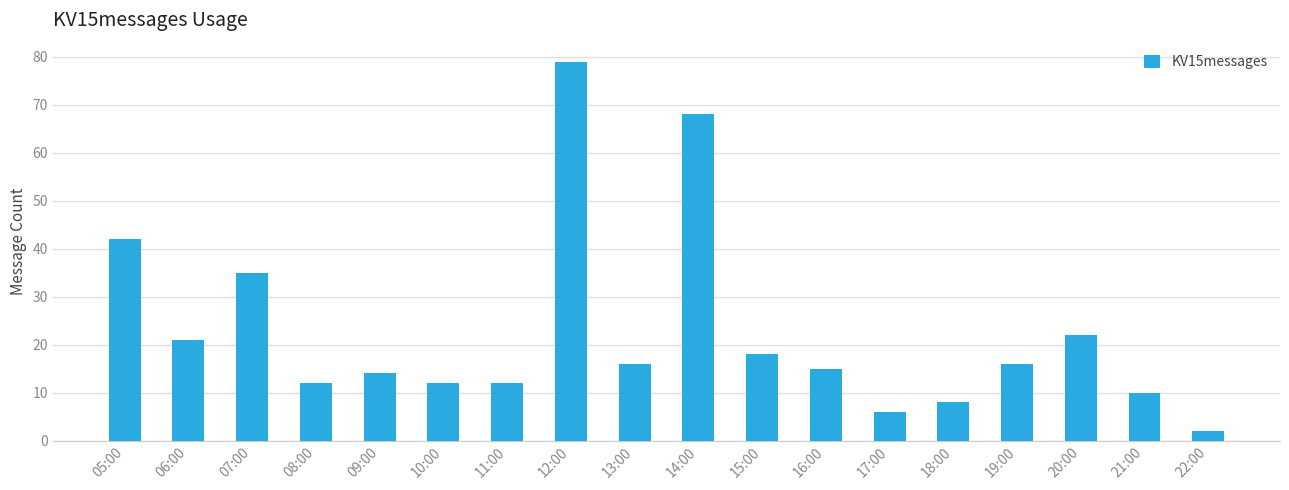

What is the minimum value shown in the chart?

2